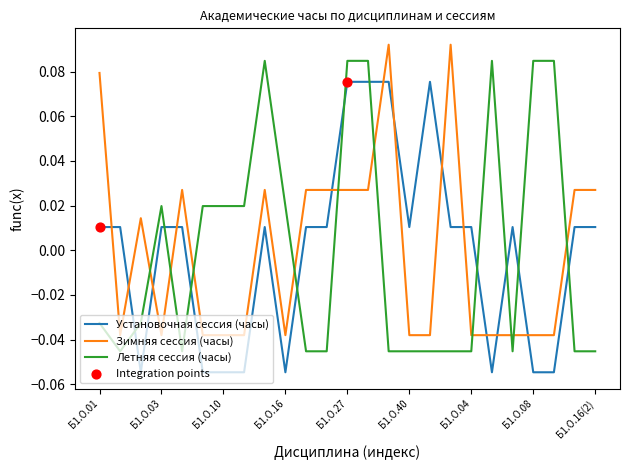

List the series in order of their peak value, lowest first.

Установочная сессия (часы), Летняя сессия (часы), Зимняя сессия (часы)